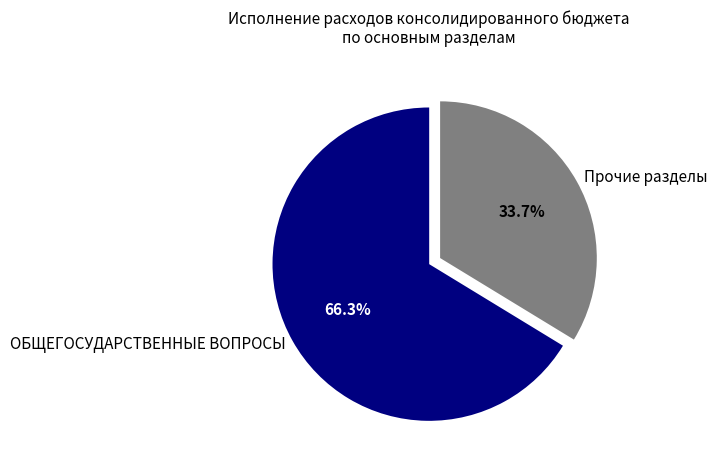

How many segments does this pie chart have?

2